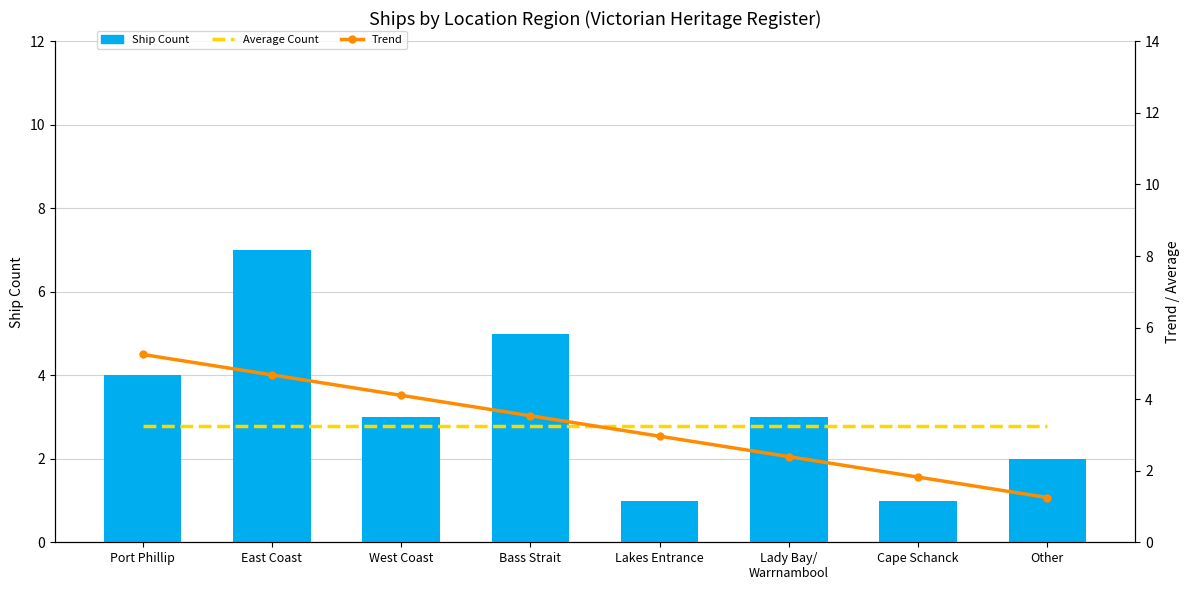

What is the total value across all series at Lakes Entrance?

7.2